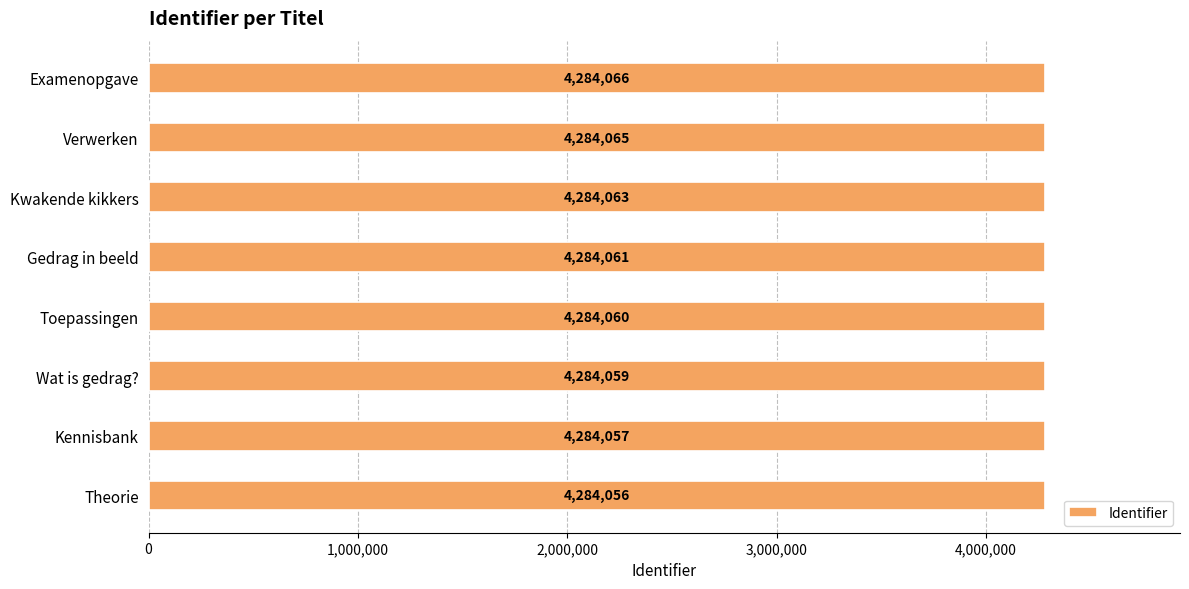

True or false: the data shows 2150339 at Wat is gedrag?.

False